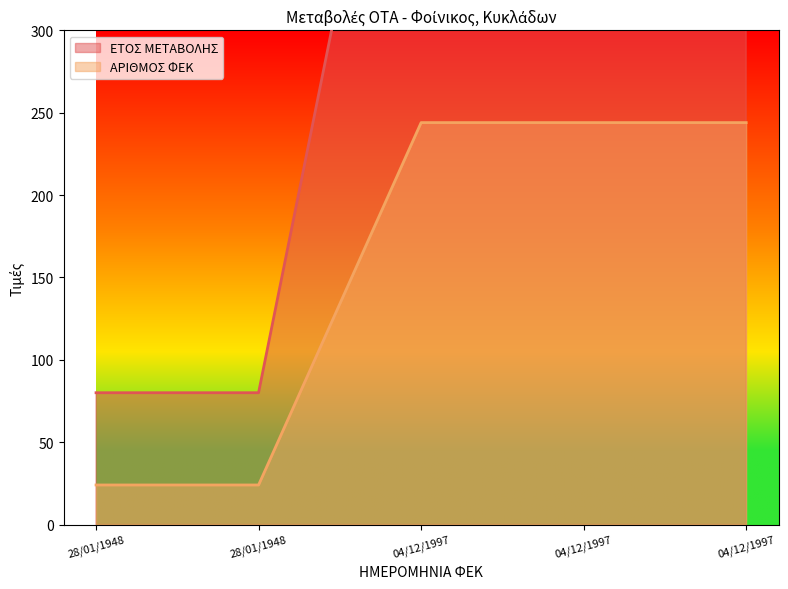

How many values in the ΑΡΙΘΜΟΣ ΦΕΚ series are below 244?

2